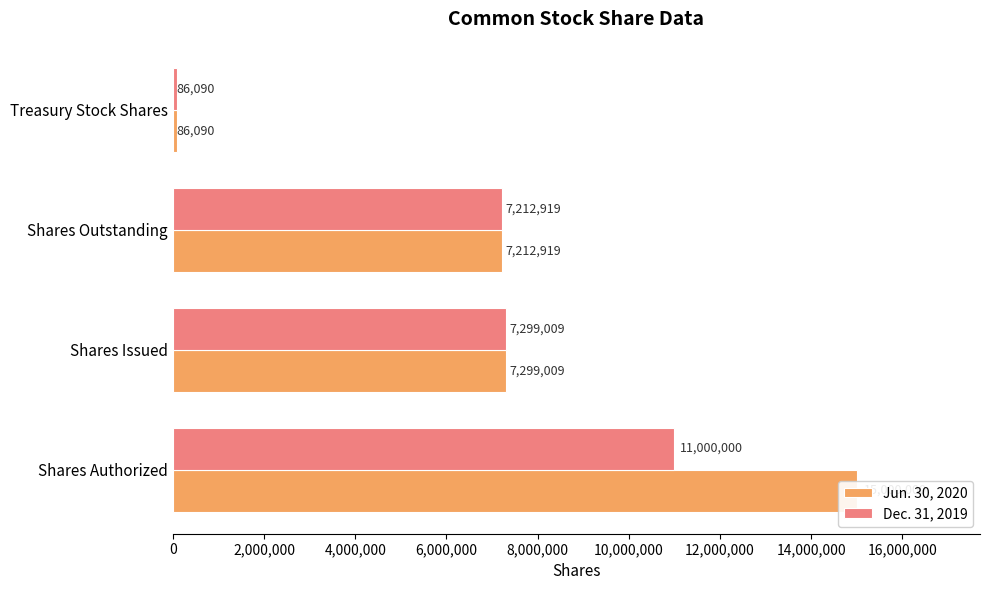

What is the minimum value for Jun. 30, 2020?

86090